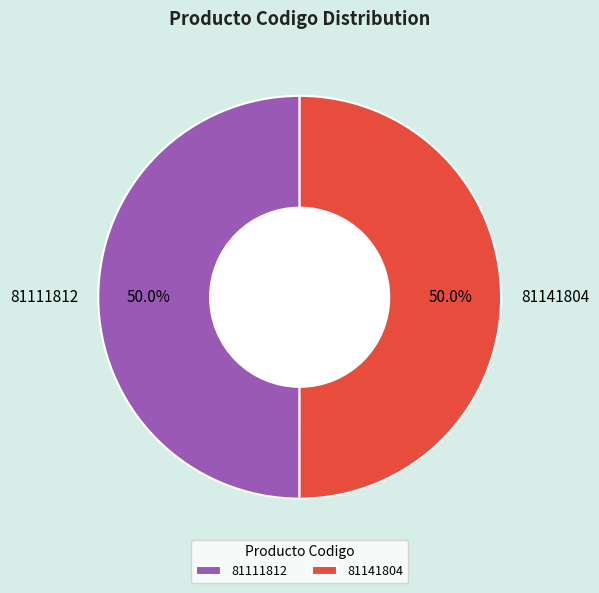

To the nearest percent, what portion does 81111812 represent?

50%